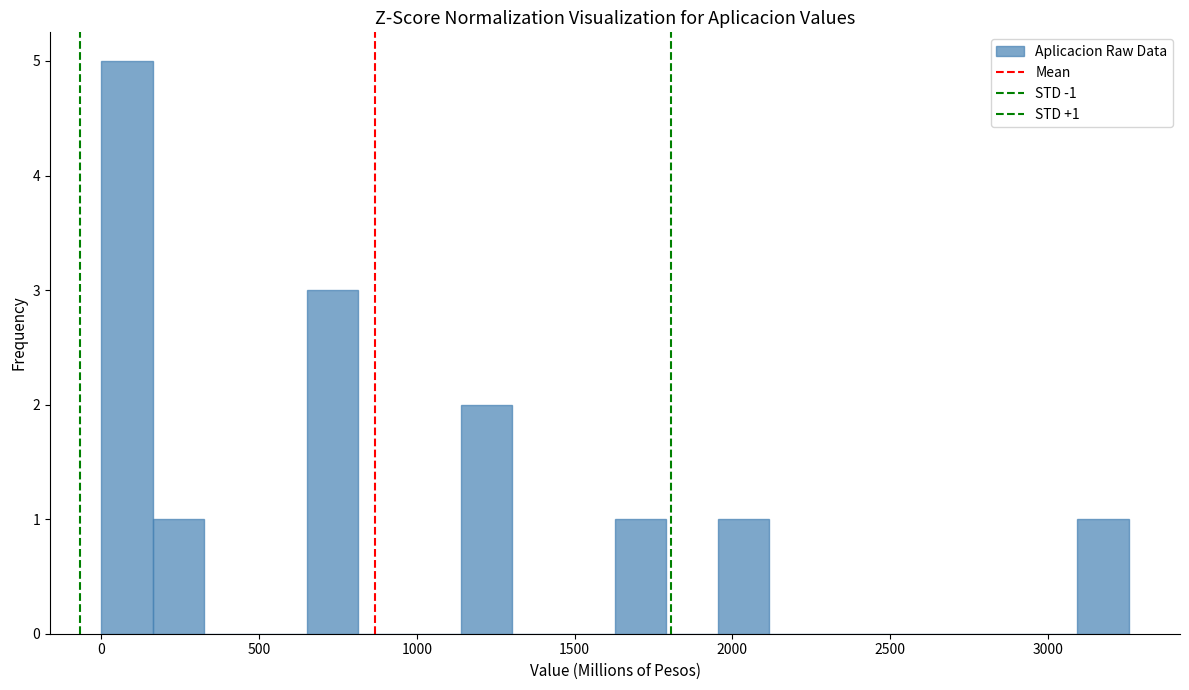

Read against the x-axis, roughly where is the centre of the tallest bar?

100